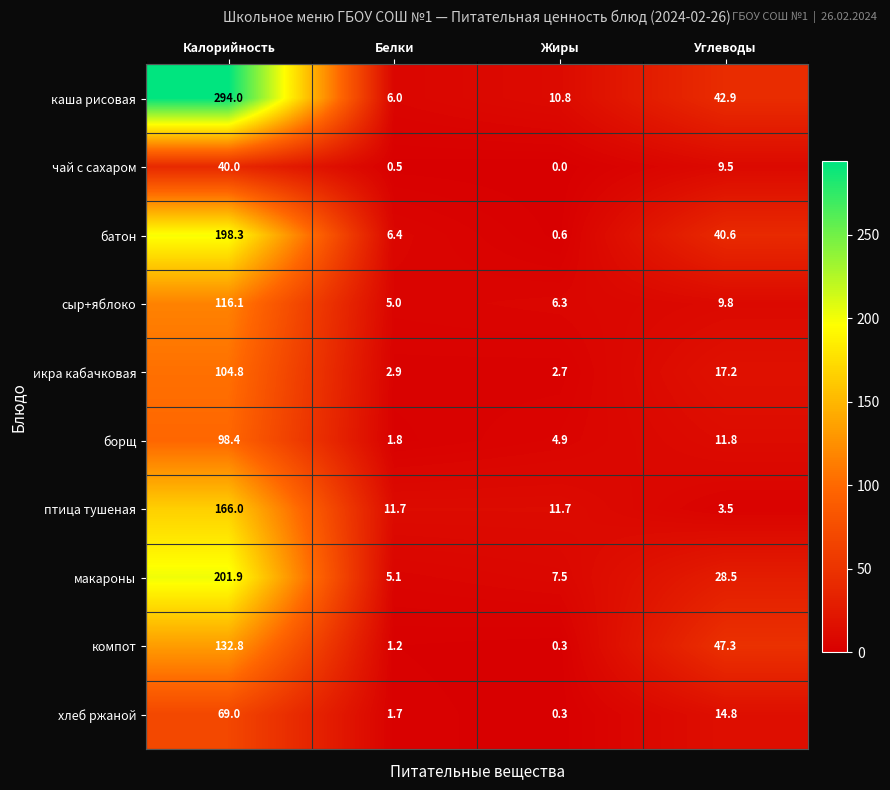

Is it true that каша рисовая equals 6.0 at Белки?

True